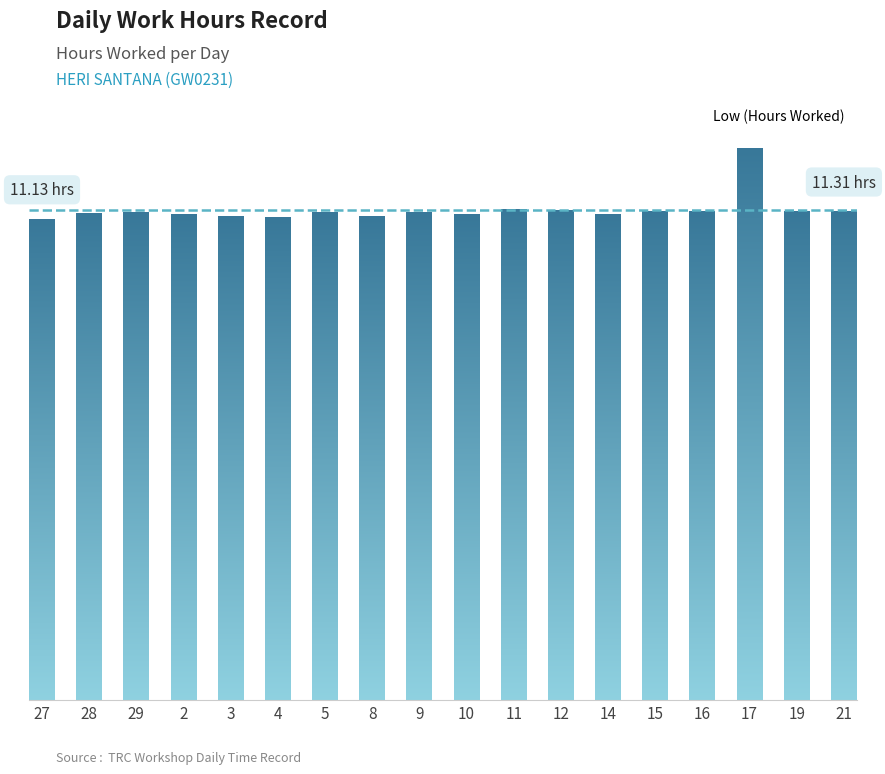

What is the difference between the maximum and minimum values?

1.7